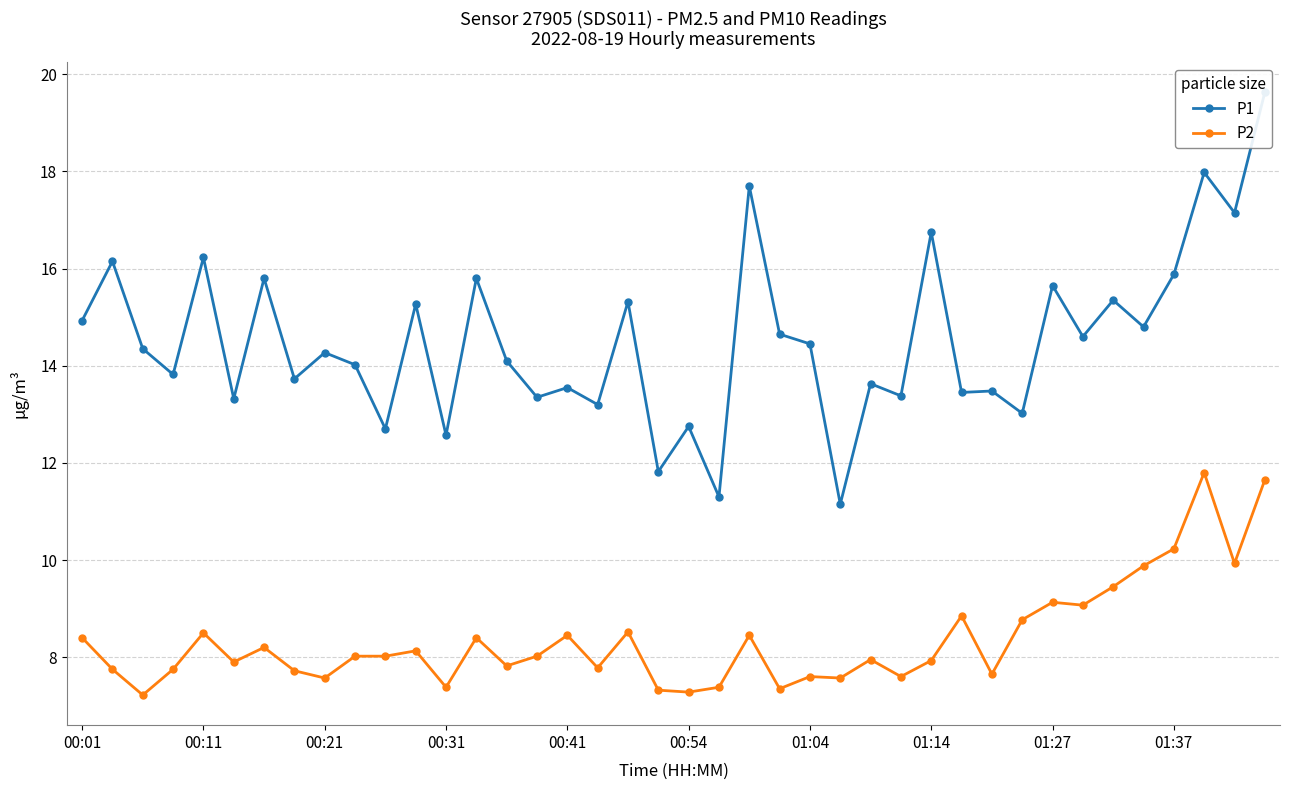

Where is the first local maximum for P2?

00:11